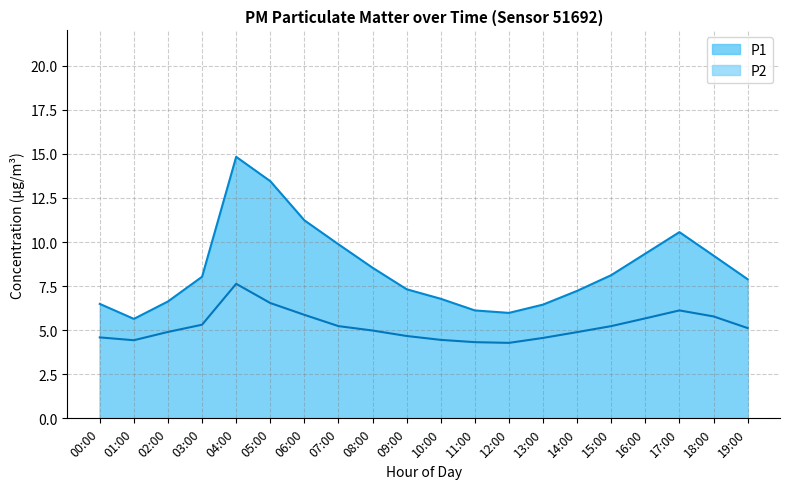

The value of P1 at 18:00 is 9.2. True or false?

True